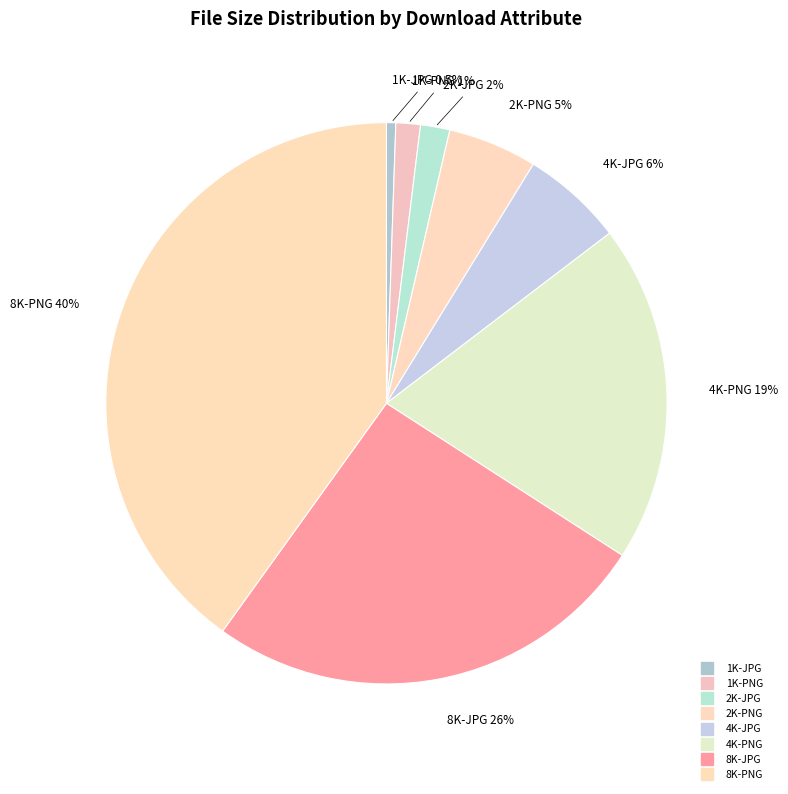

What percentage do 4K-JPG and 8K-PNG together represent?

45.9%